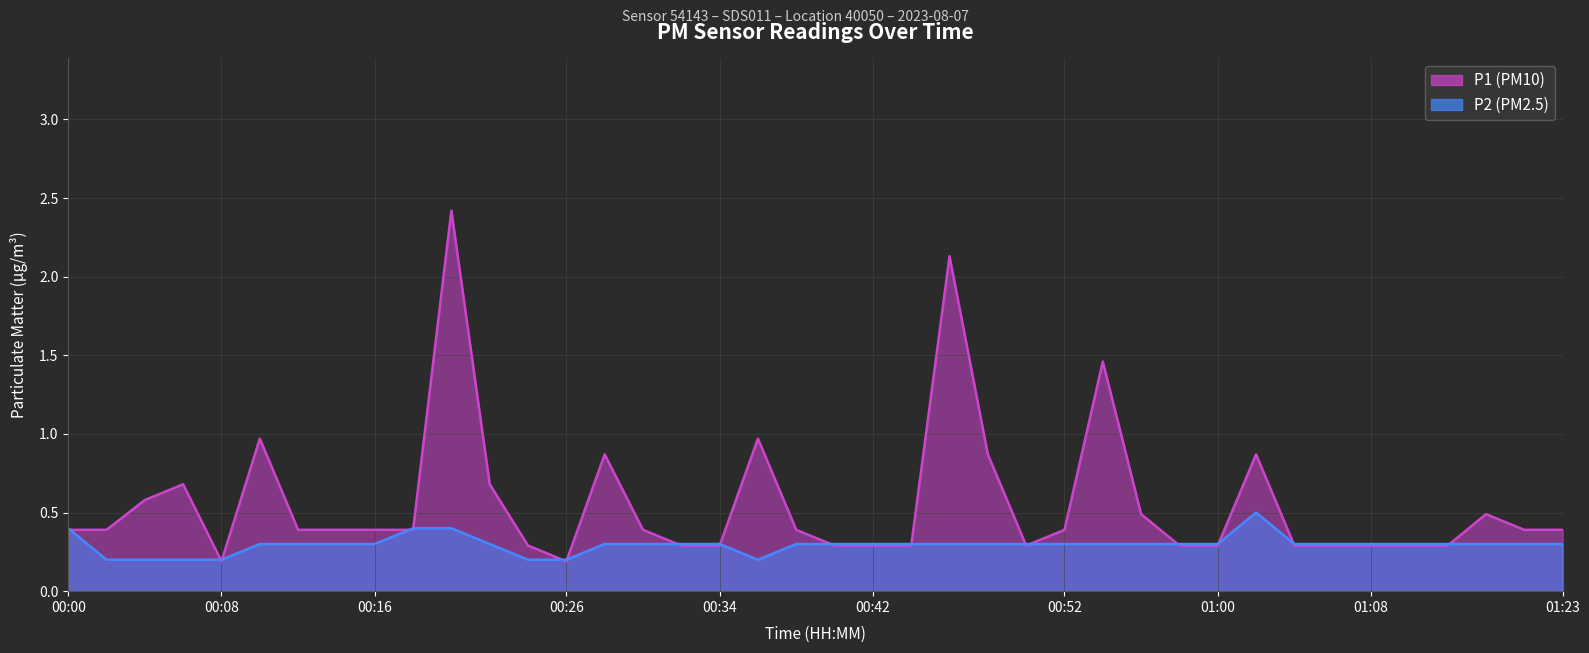

The value of P1 at 00:46 is 2.8. True or false?

False